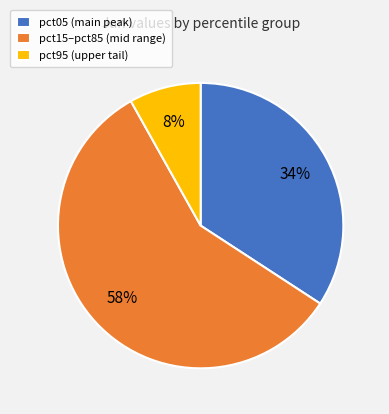

Is the sum of pct95 (upper tail) and pct05 (main peak) greater than half?

No